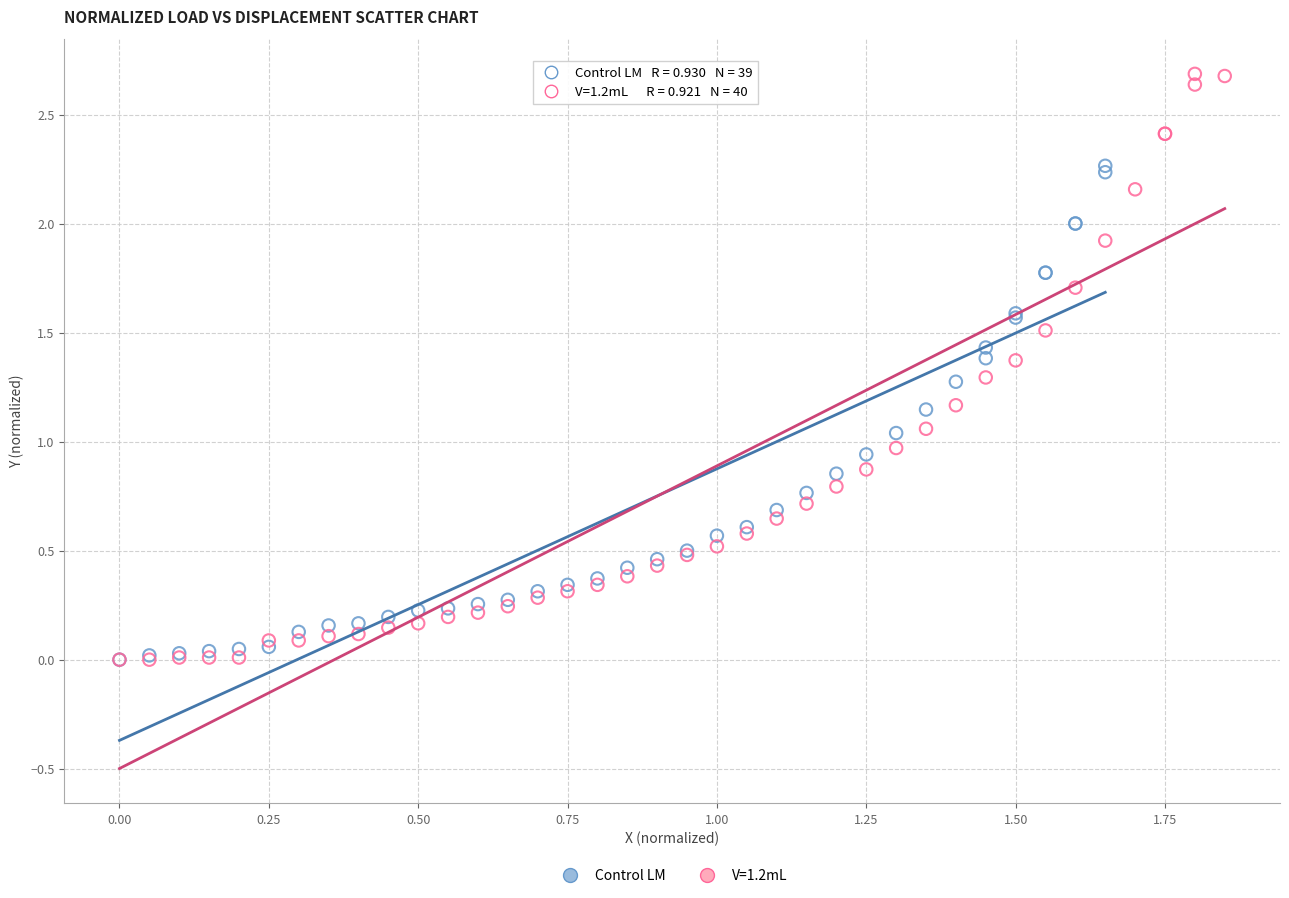

Which series has the widest spread of Y values?

V=1.2mL